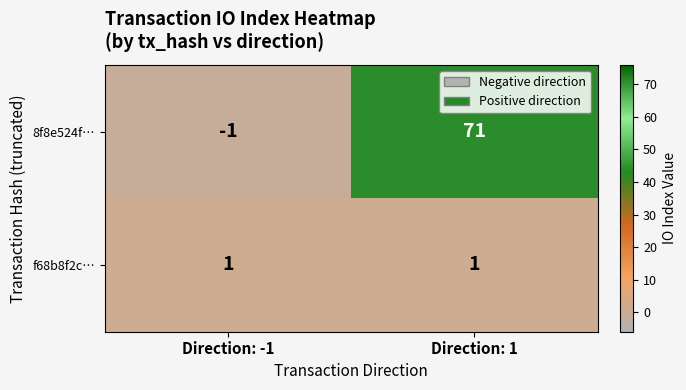

How many categories are shown in the chart?

2